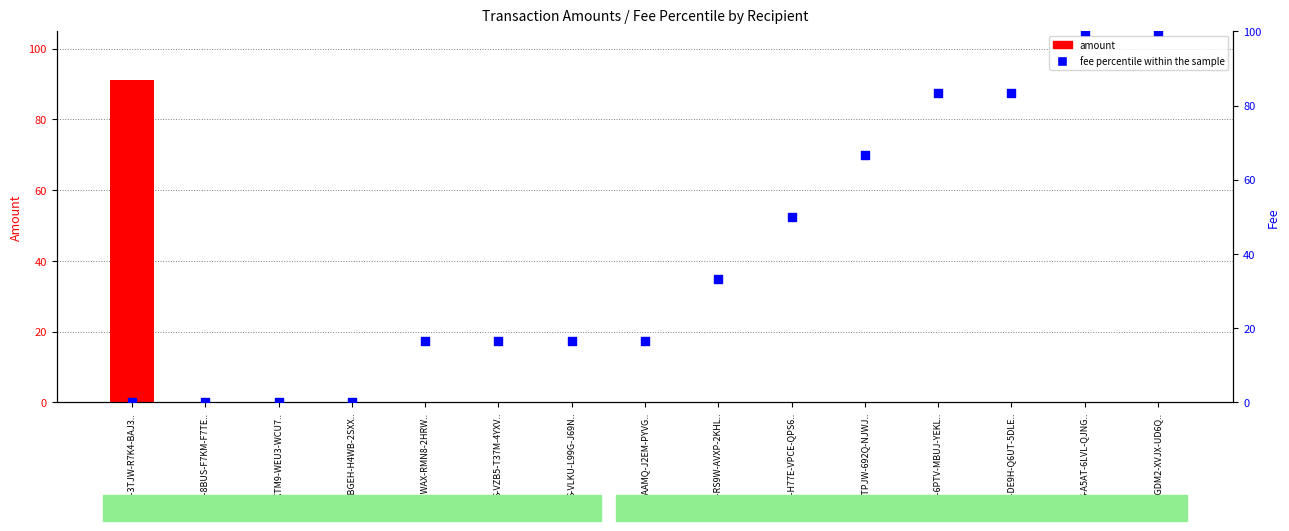

Which series has the widest spread of Y values?

fee percentile within the sample